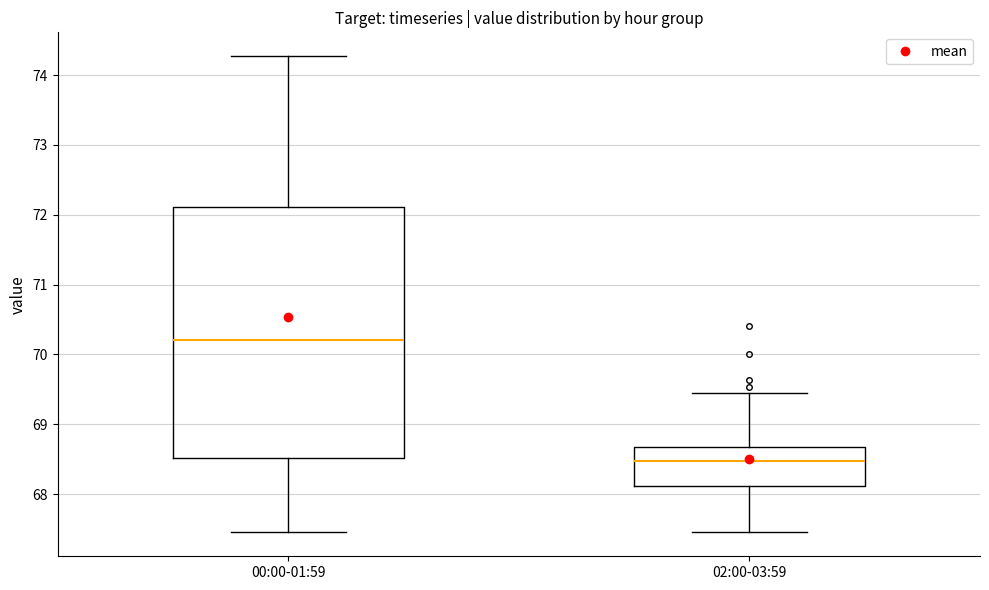

Reading left to right, read every box against the y-axis: the position of its median line, the range the box covers, and the ends of its whiskers. The values are not printed on the chart, so give them approximately, as read against the axis.

00:00-01:59: median 70.2, box 68.5 to 72.1, whiskers 67.5 to 74.3
02:00-03:59: median 68.5, box 68.1 to 68.7, whiskers 67.5 to 69.4